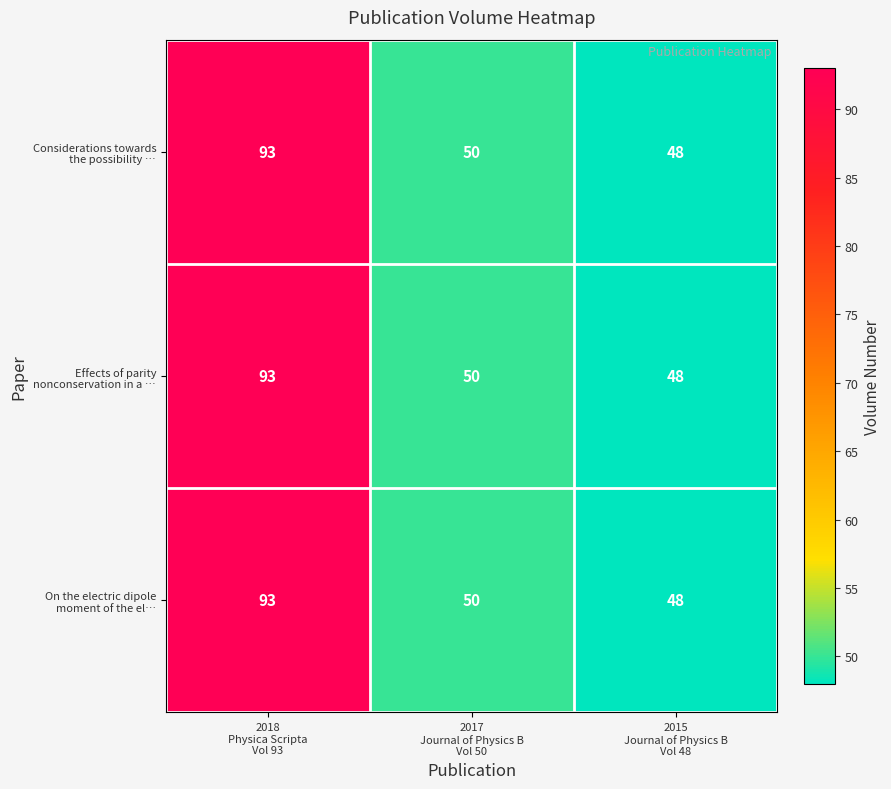

How many data points does each series have?

3